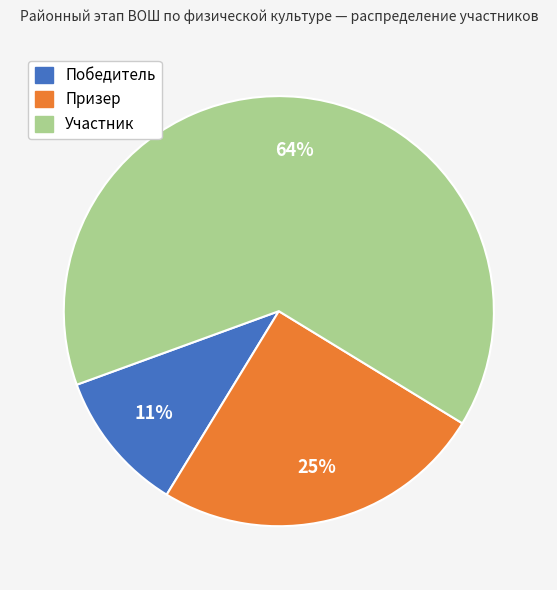

Between Участник and Призер, which is larger?

Участник